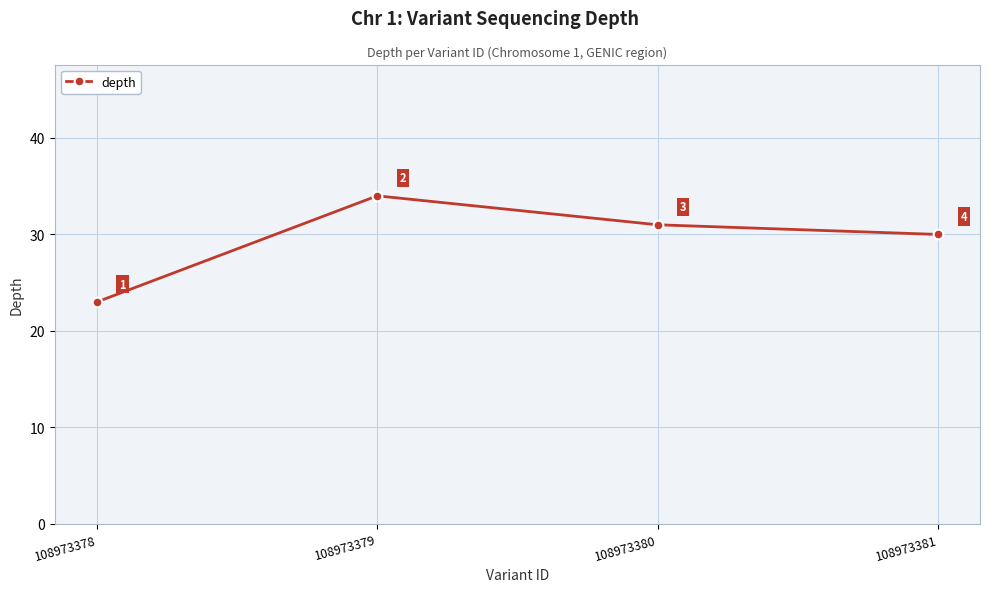

Is this an area chart (filled region under the line)?

No